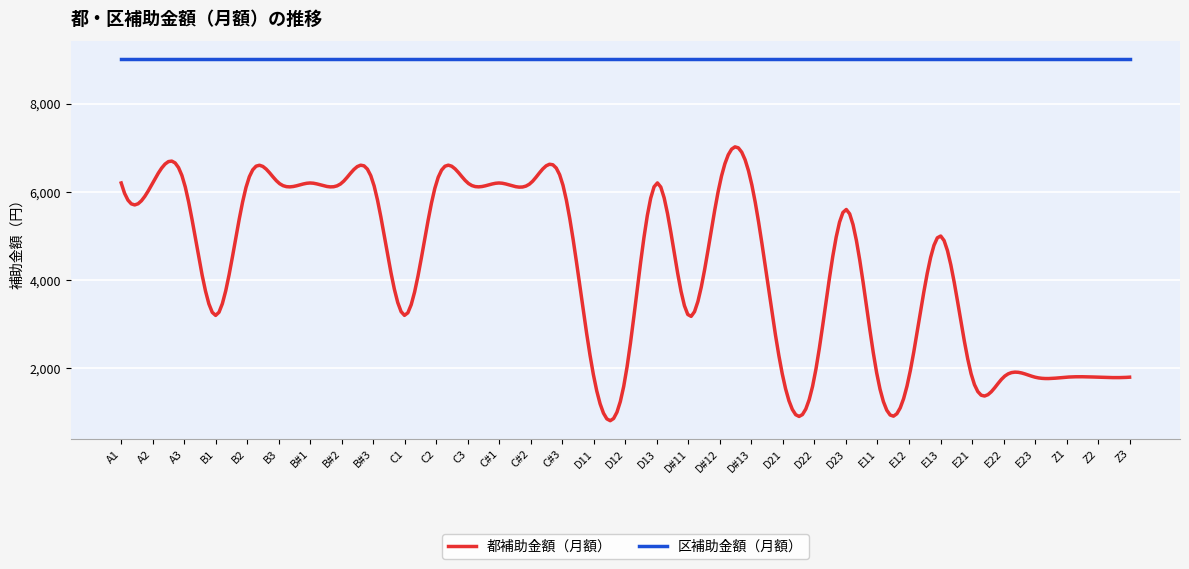

True or false: 区補助金額（月額） and 都補助金額（月額） cross at least once.

False